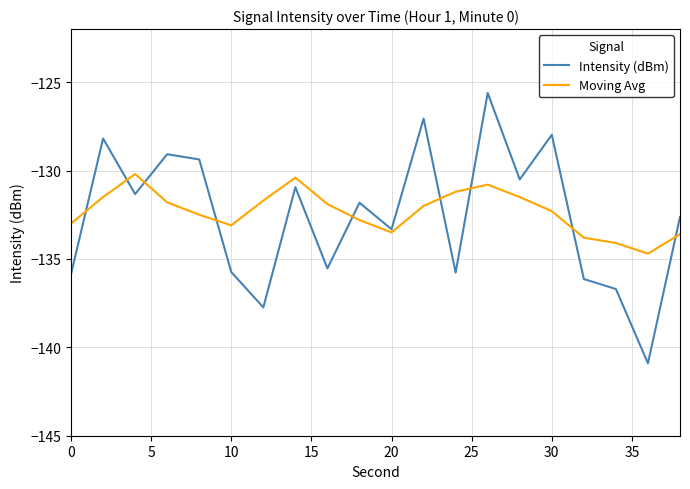

What is the highest value of the Intensity (dBm) series?

-125.6